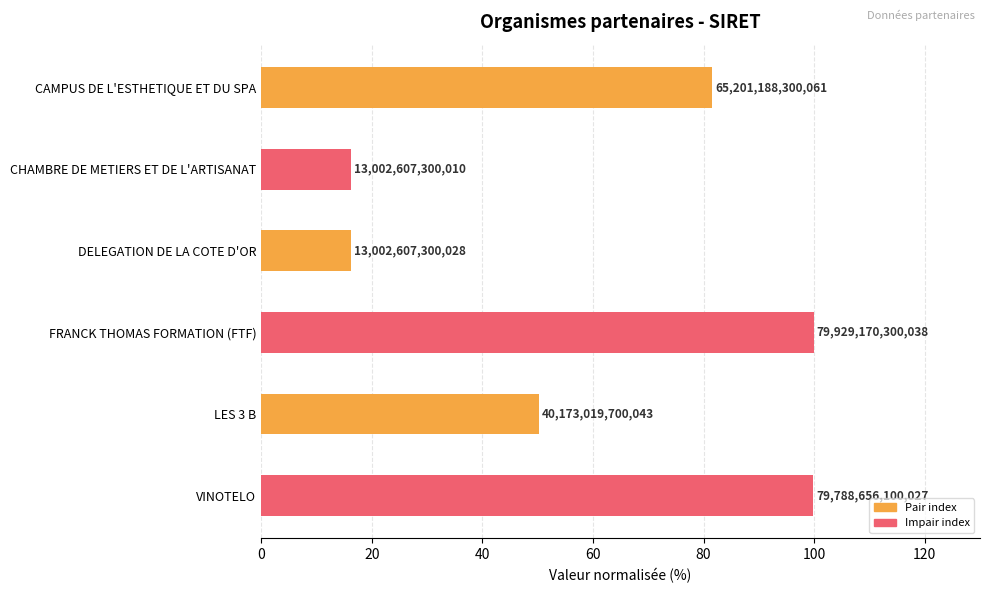

What is the average value?

60.7